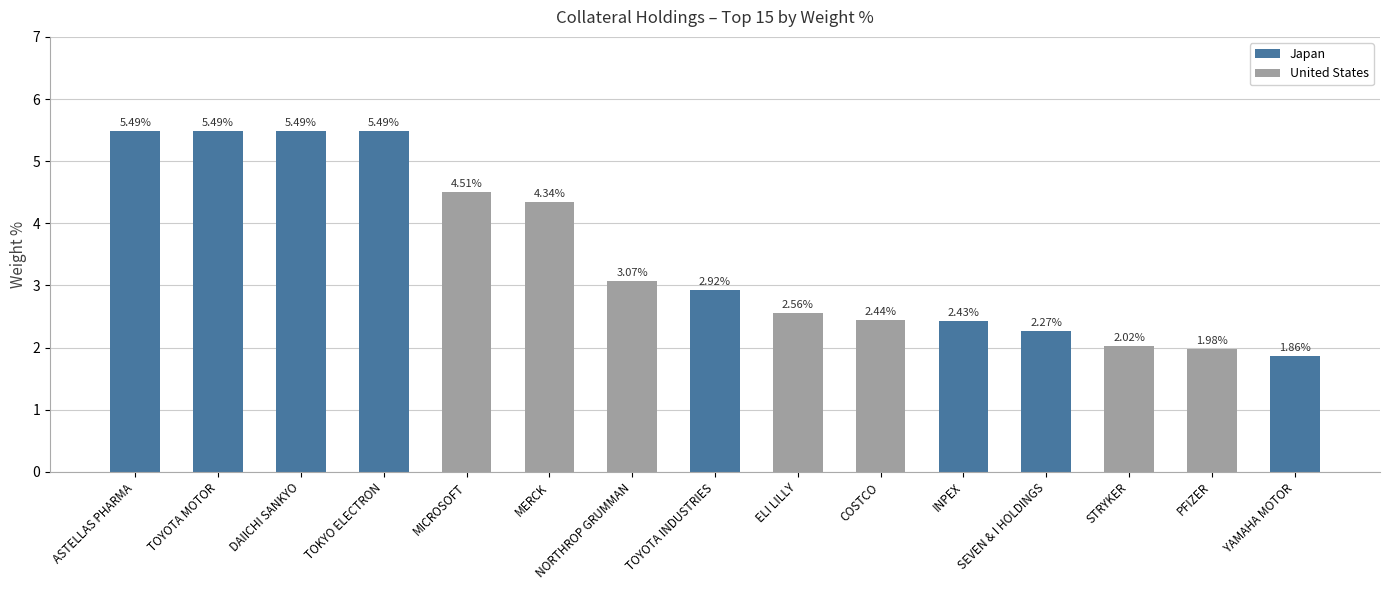

What is the label of the 9th bar from the right?

NORTHROP GRUMMAN